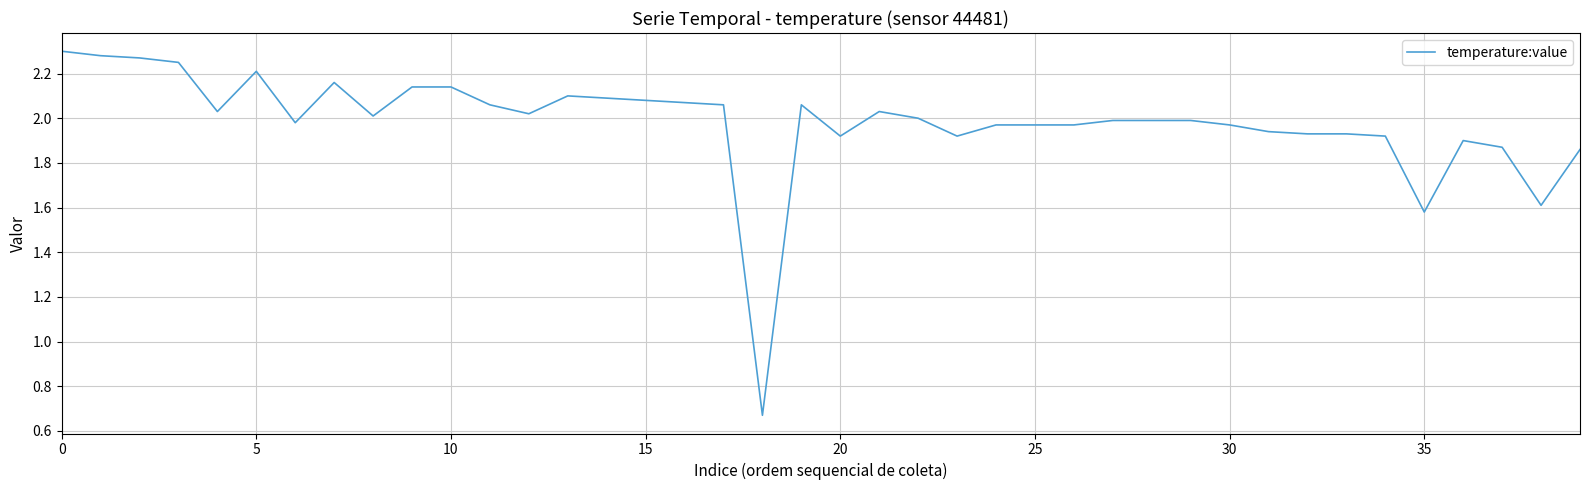

Does the chart have visible grid lines?

Yes